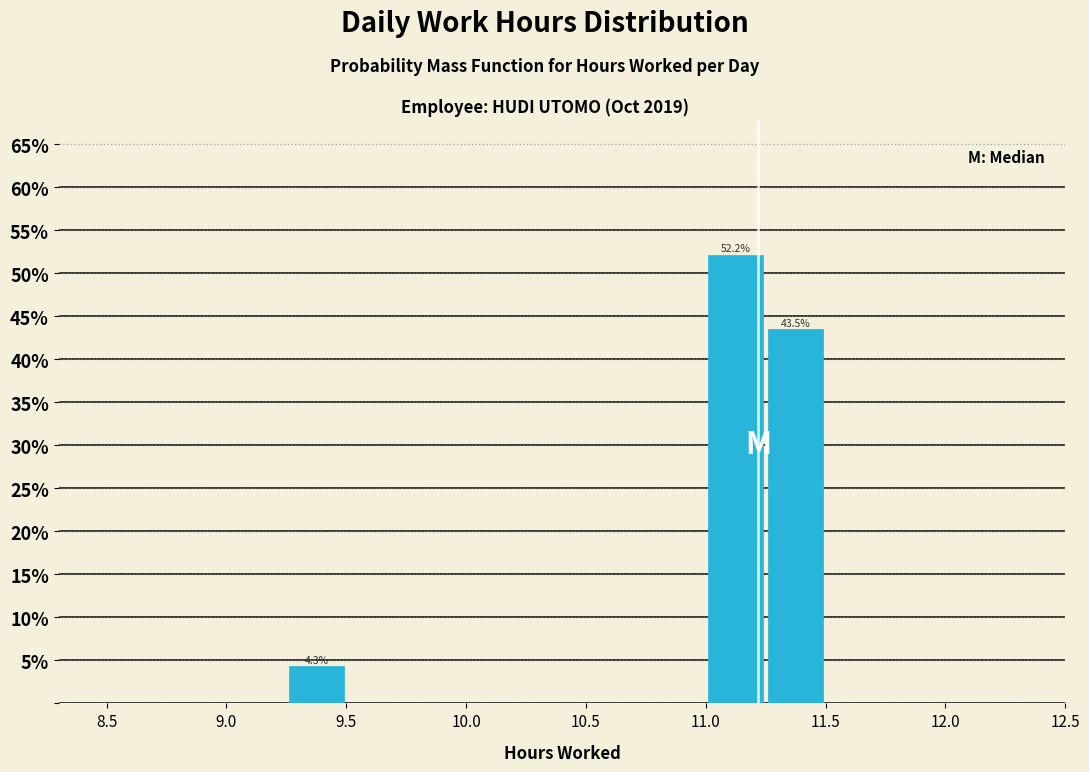

Which range on the x-axis has the tallest bar?

11.00 to 11.25